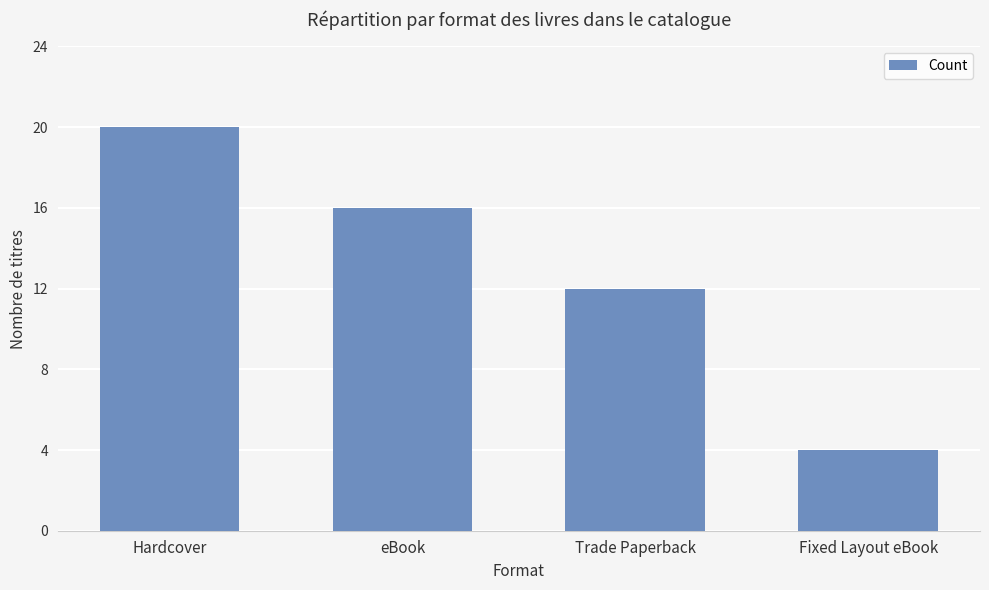

The value at Hardcover is 7. True or false?

False